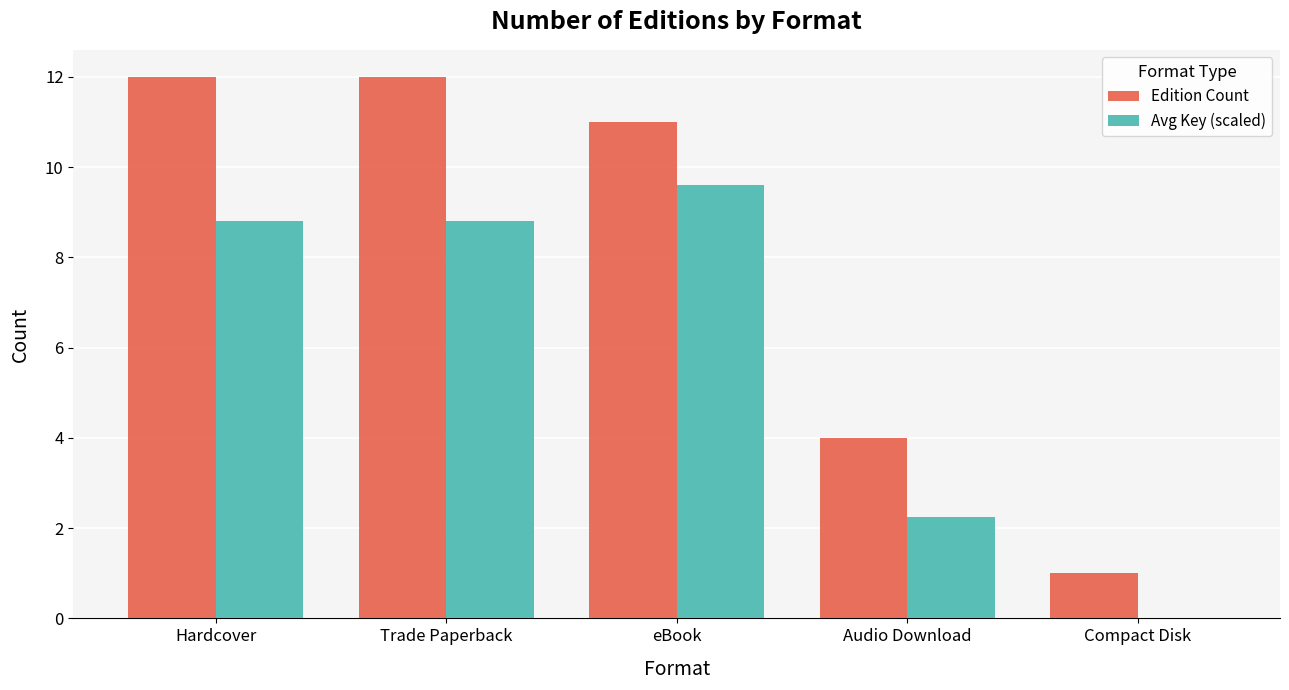

How many series are shown in this chart?

2